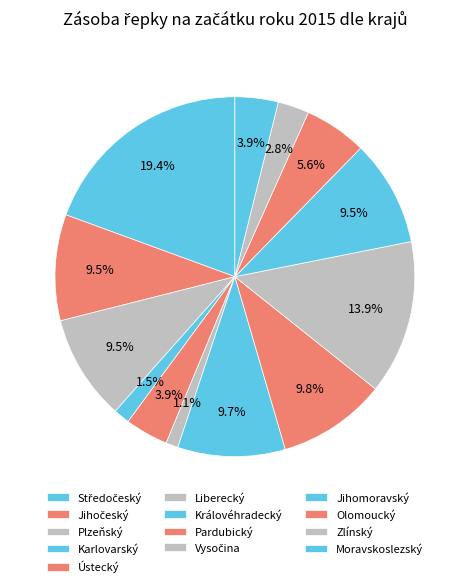

Is there a majority slice in this chart?

No